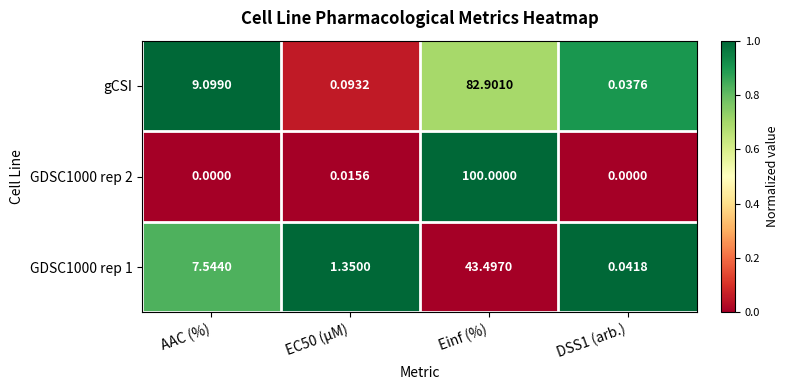

Count the number of data series in this chart.

3